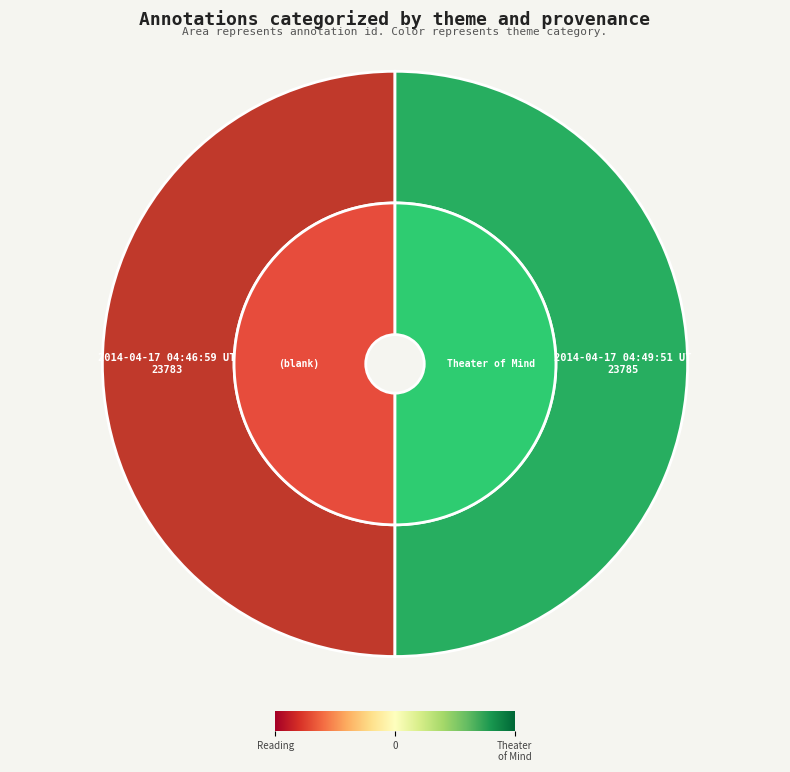

What is the ratio of the value at 2014-04-17 04:49:51 UTC to the value at 2014-04-17 04:46:59 UTC?

1.0